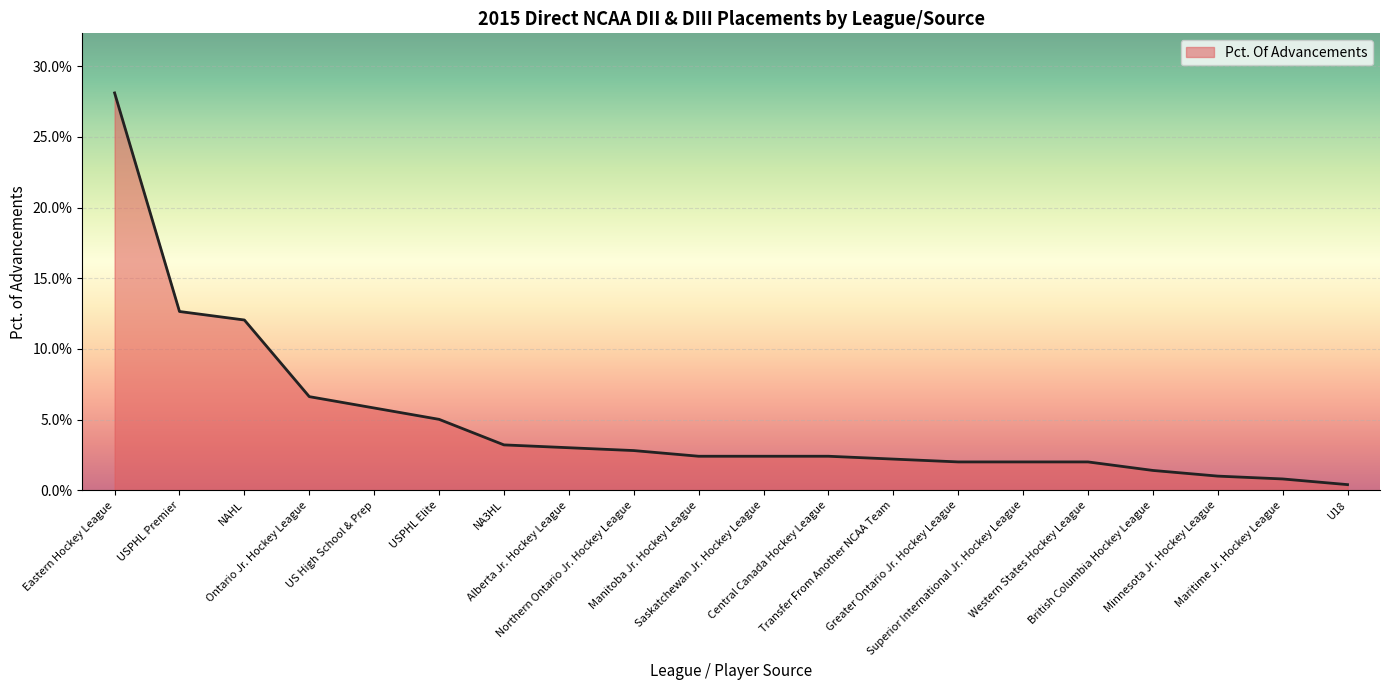

Rank the categories by value from highest to lowest.

Eastern Hockey League, USPHL Premier, NAHL, Ontario Jr. Hockey League, US High School & Prep, USPHL Elite, NA3HL, Alberta Jr. Hockey League, Northern Ontario Jr. Hockey League, Manitoba Jr. Hockey League, Saskatchewan Jr. Hockey League, Central Canada Hockey League, Transfer From Another NCAA Team, Greater Ontario Jr. Hockey League, Superior International Jr. Hockey League, Western States Hockey League, British Columbia Hockey League, Minnesota Jr. Hockey League, Maritime Jr. Hockey League, U18